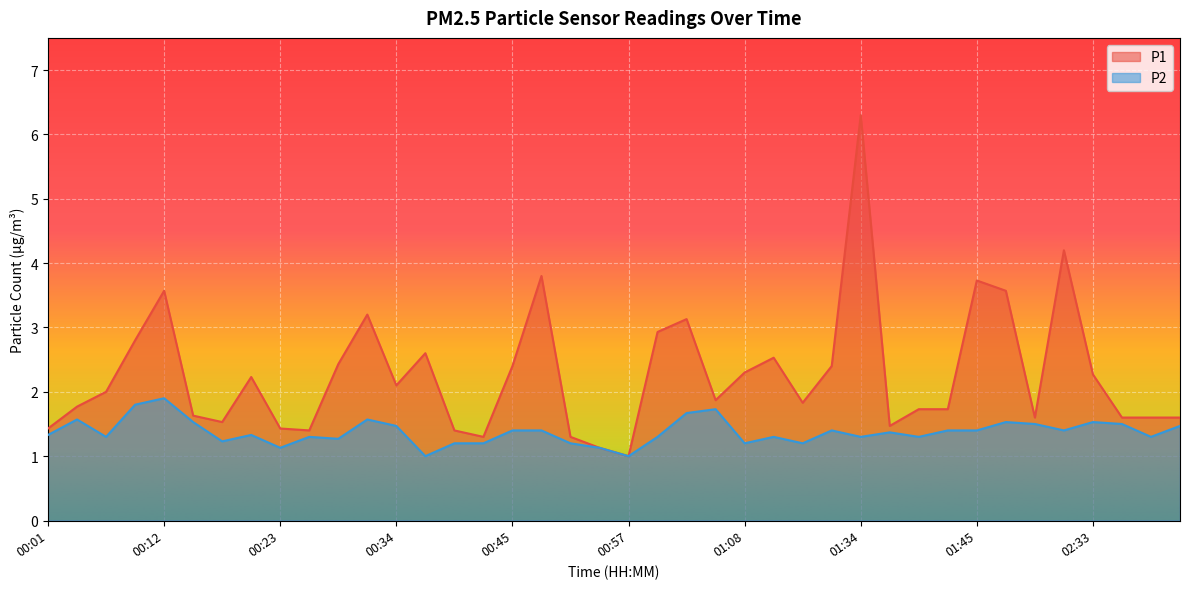

What is the label of the 5th point from the left?

00:12